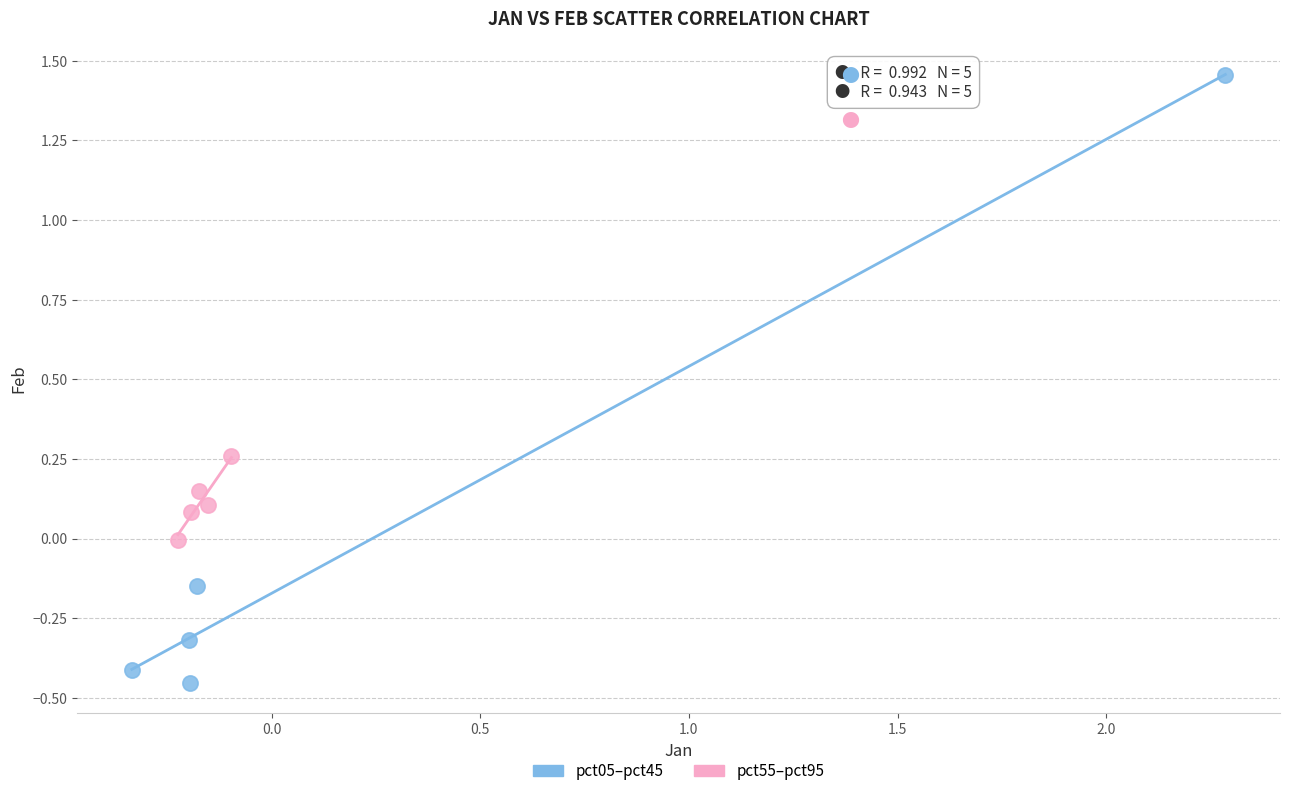

Which series has the largest Y range (max minus min)?

pct05–pct45